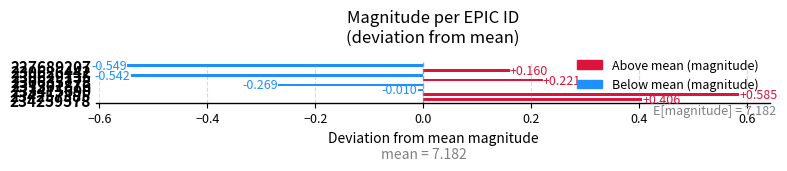

Count the number of data series in this chart.

1